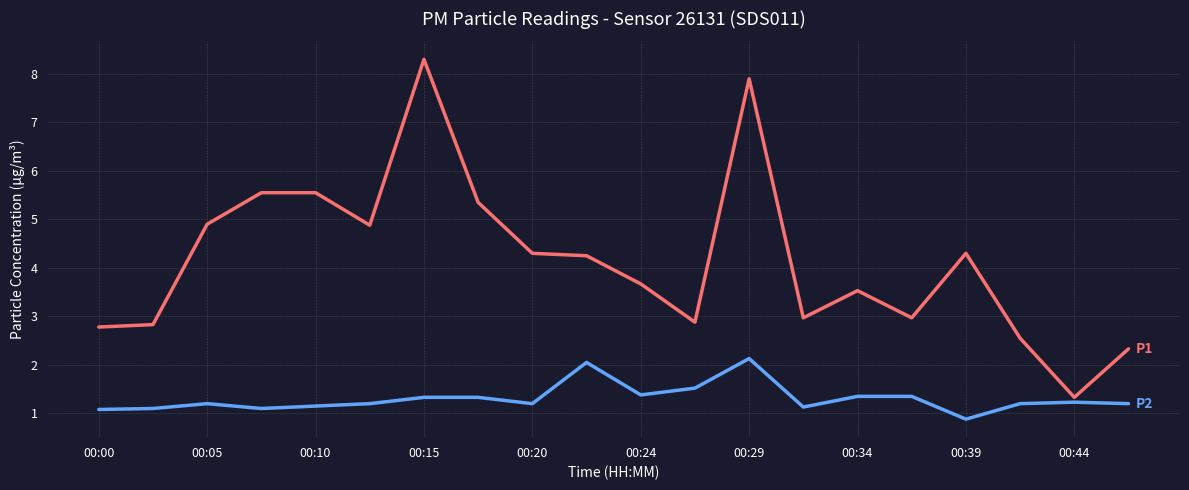

What is the maximum value shown in the chart?

8.3